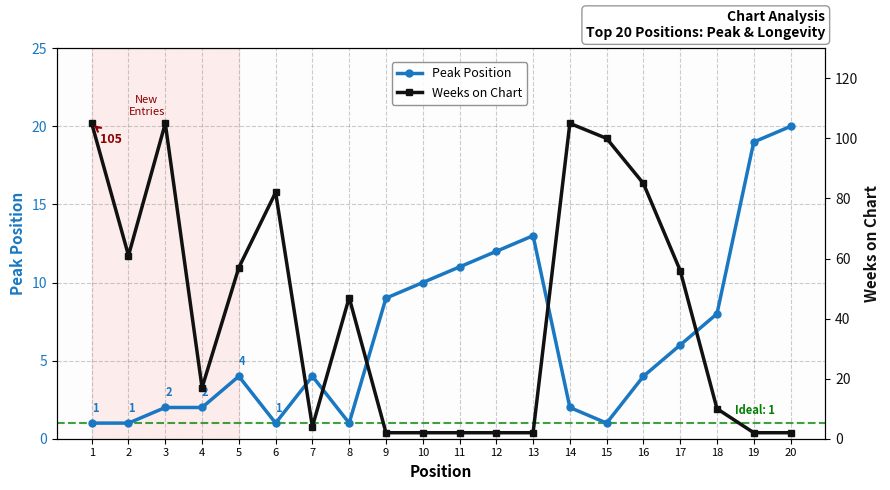

Where is the first local maximum for Peak Position?

5